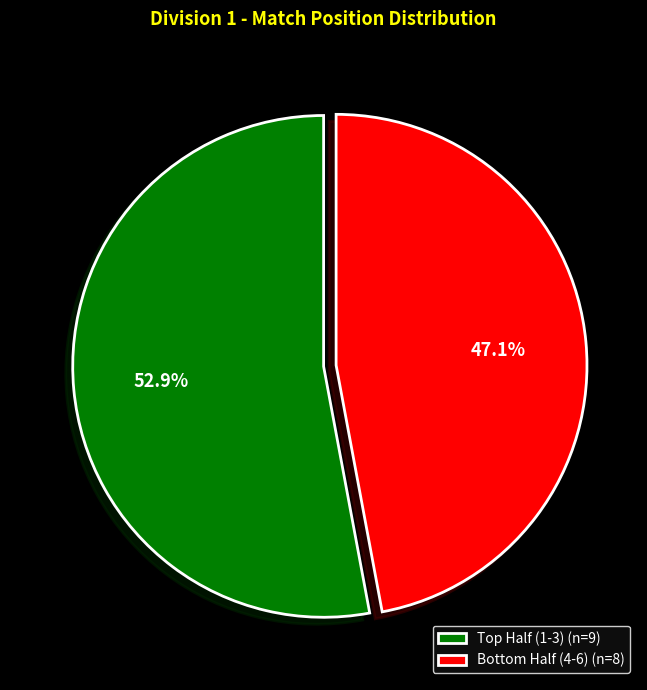

Is there any slice that represents more than half of the pie?

Yes